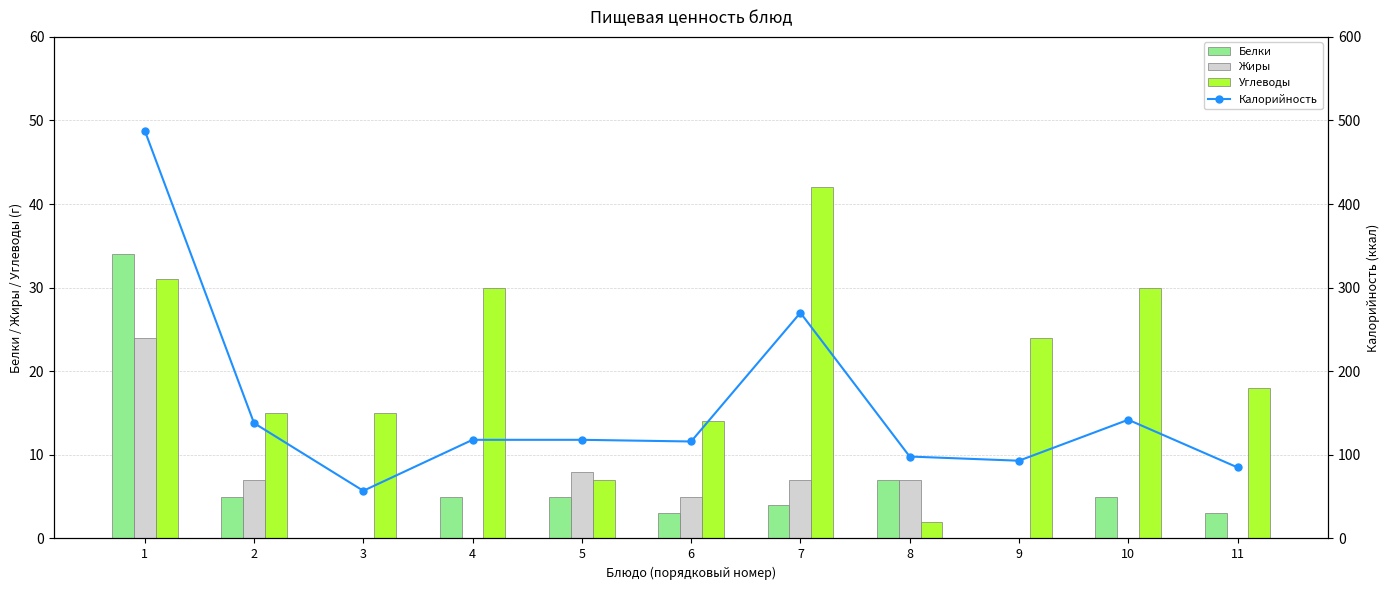

What is the value of the Углеводы bar at the 5th from the left?

7